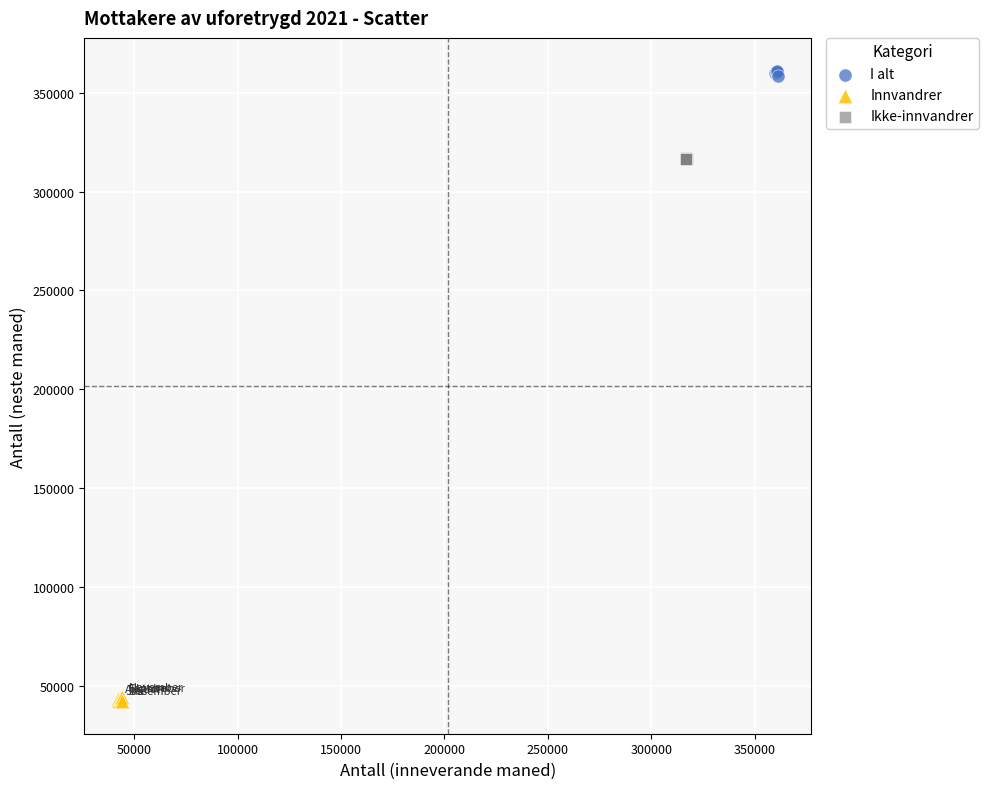

Which series reaches the minimum Y coordinate?

Innvandrer